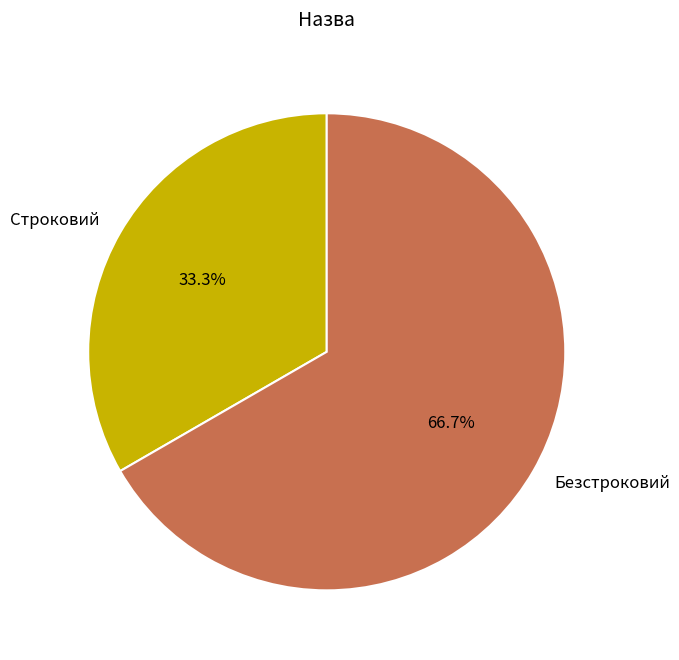

Does Строковий account for over 50% of the chart?

No